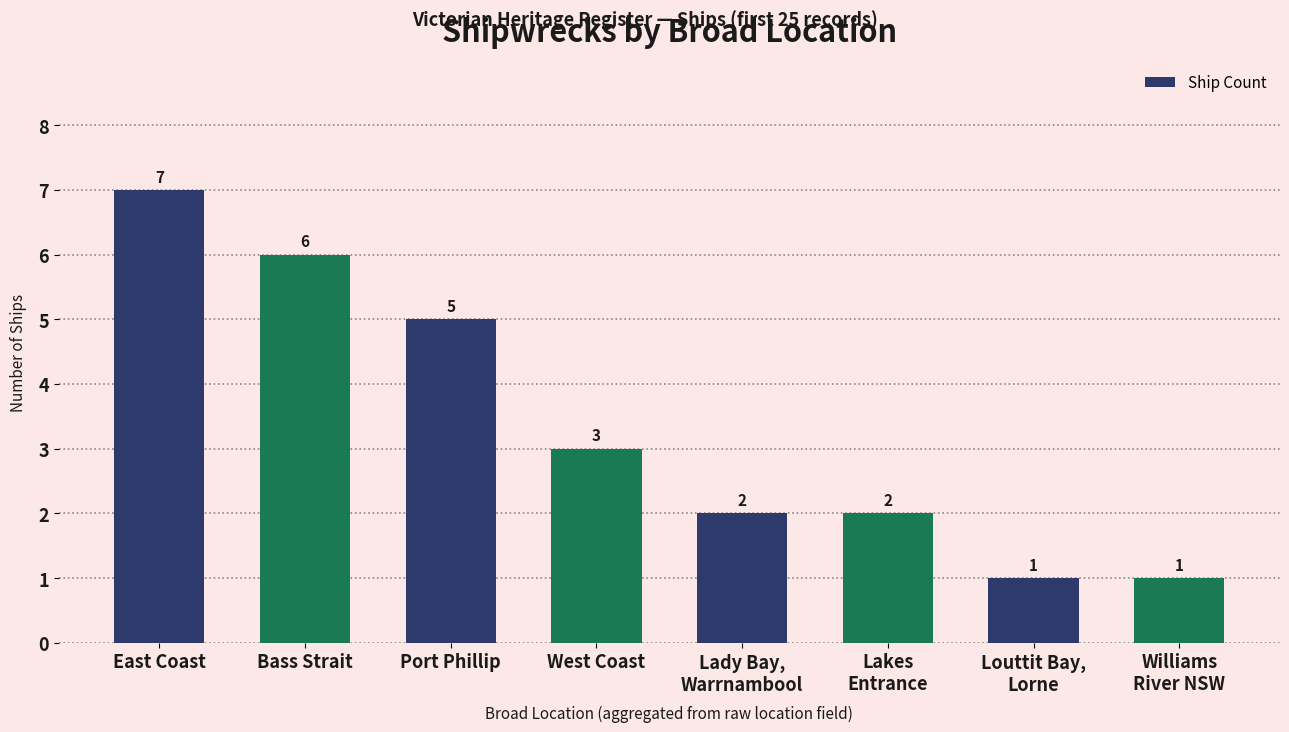

What is the value of the 1st bar from the left?

7